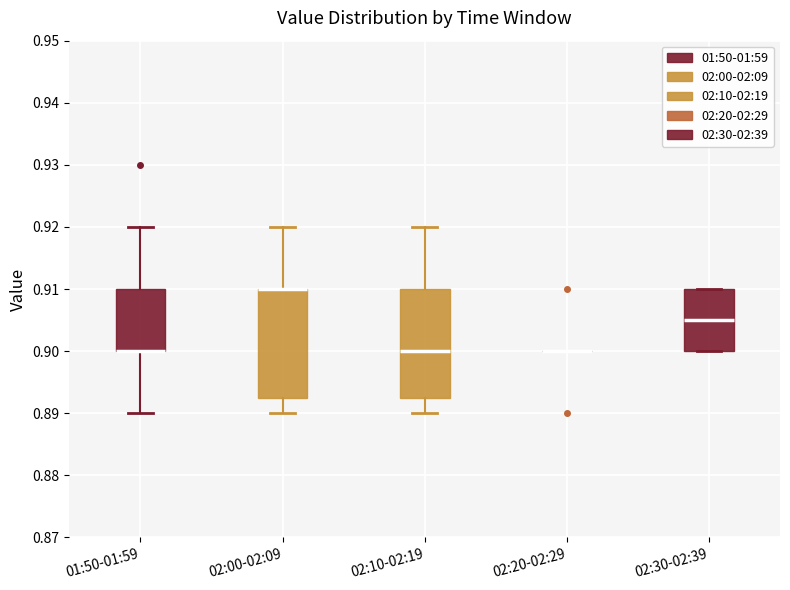

Where is the upper edge of the box for 02:00-02:09 on the y-axis? The values are not printed on the chart, so give them approximately, as read against the axis.

0.910